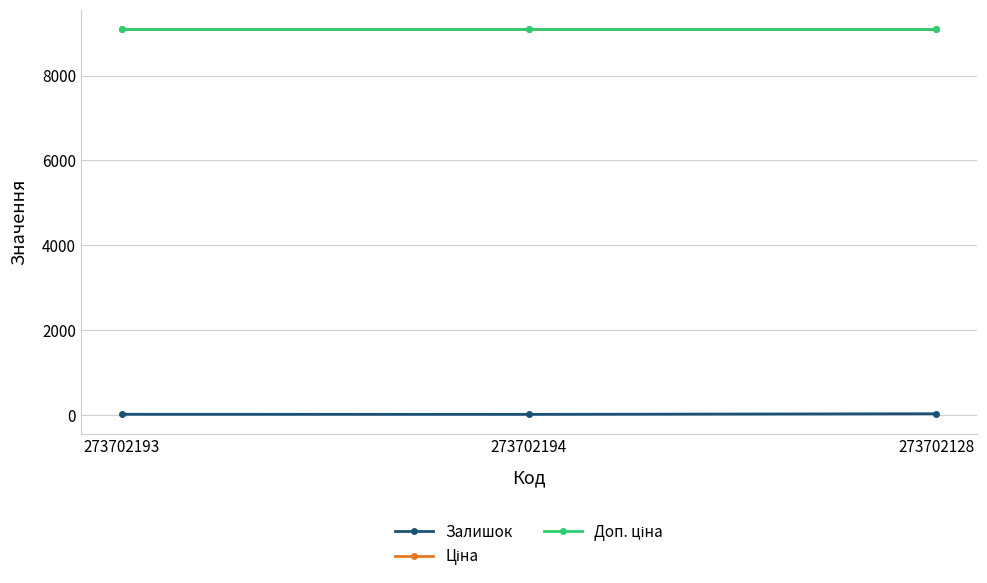

Reading left to right, what are all the values shown in this chart?

Залишок: 20.0	18.0	33.0
Ціна: 9092.0	9092.0	9092.0
Доп. ціна: 9092.0	9092.0	9092.0